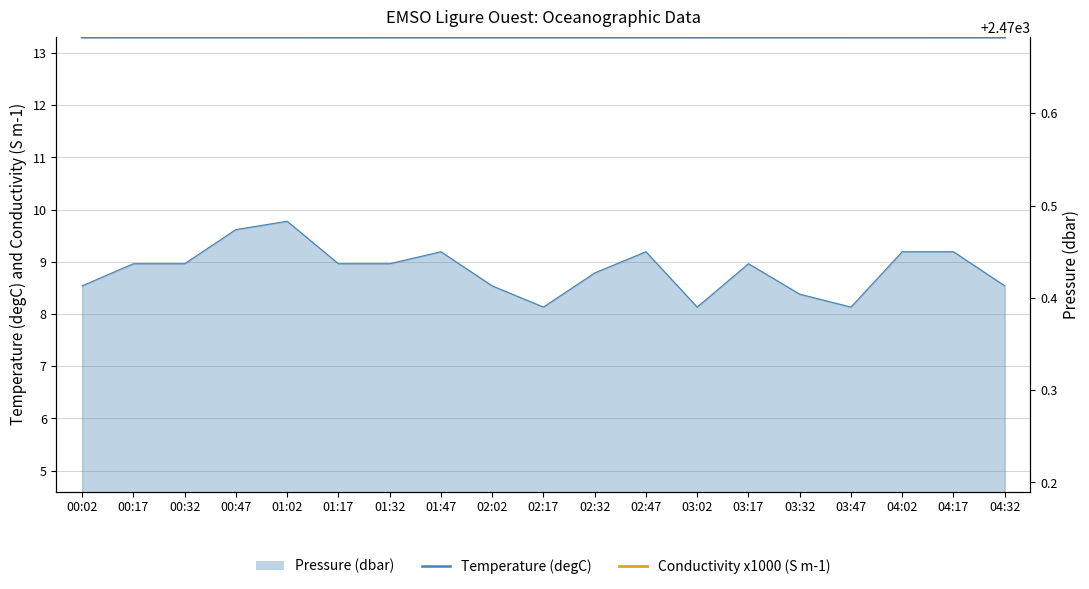

Where is Conductivity x1000 (S m-1) nearest to the value 4600?

01:47